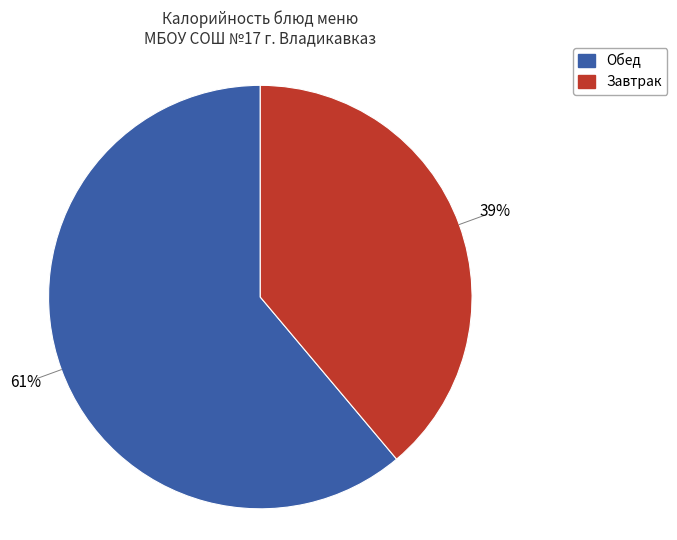

To the nearest percent, what is the difference between the largest and smallest slice percentages?

22%